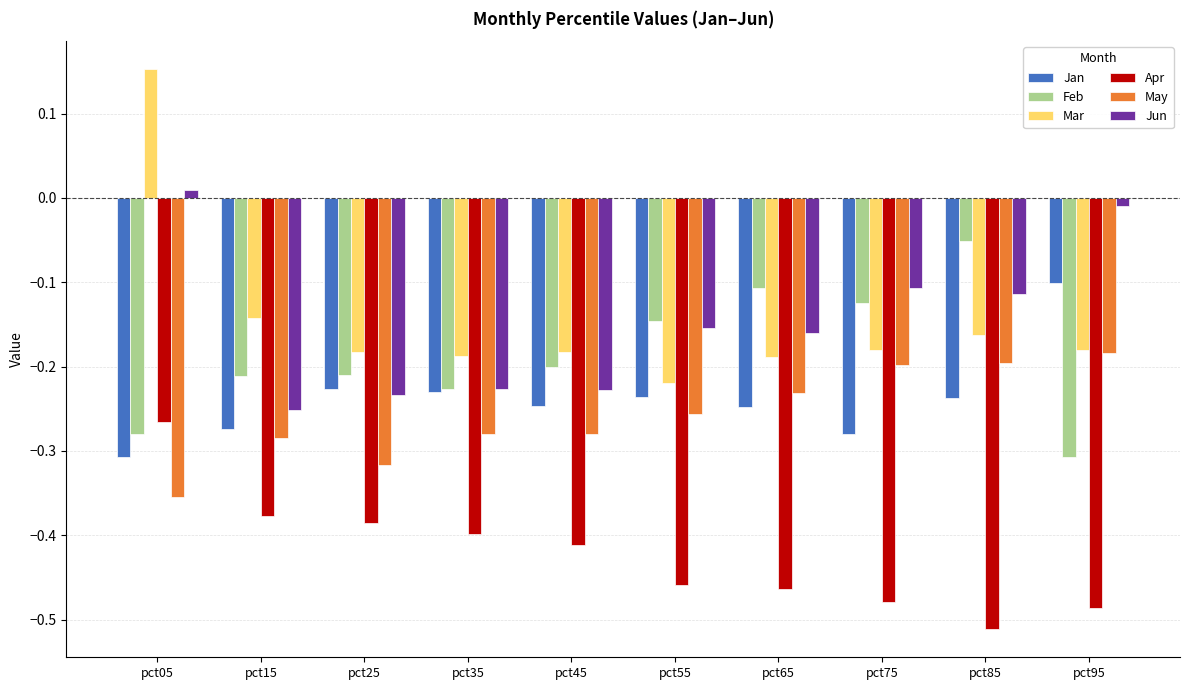

Is the value of Jan at pct55 greater than the value of Mar at pct35?

No